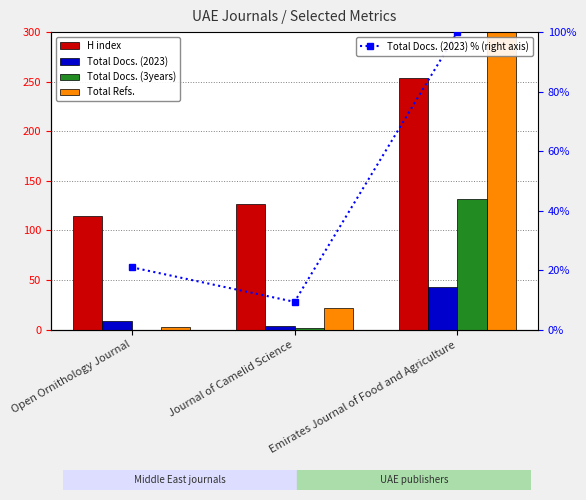

What is the lowest value of the Total Refs. series?

3.0